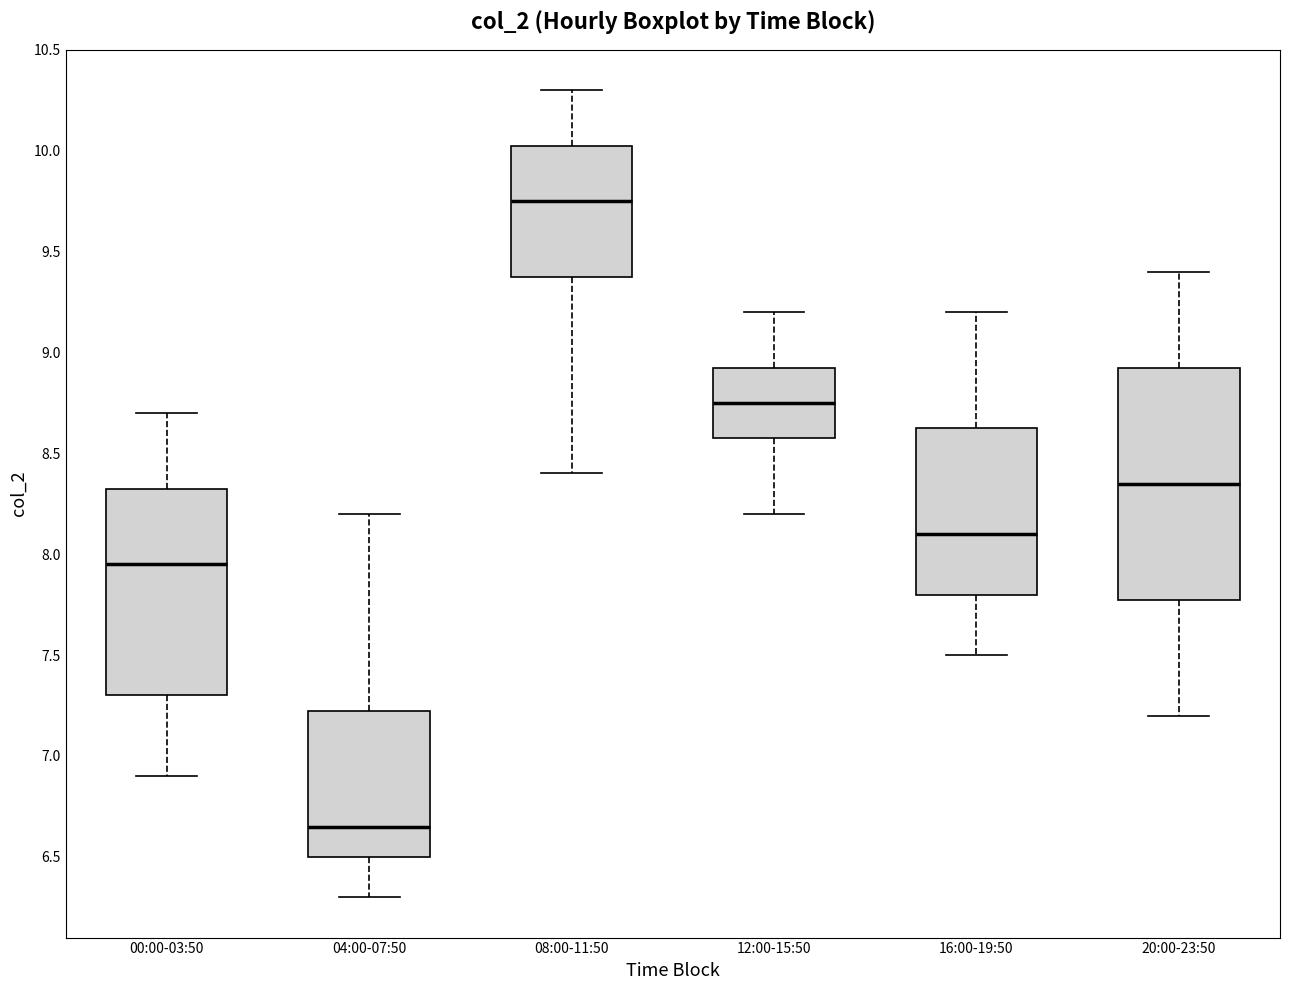

Reading left to right, read every box against the y-axis: the position of its median line, the range the box covers, and the ends of its whiskers. The values are not printed on the chart, so give them approximately, as read against the axis.

00:00-03:50: median 7.95, box 7.30 to 8.35, whiskers 6.90 to 8.70
04:00-07:50: median 6.65, box 6.50 to 7.25, whiskers 6.30 to 8.20
08:00-11:50: median 9.75, box 9.40 to 10.05, whiskers 8.40 to 10.30
12:00-15:50: median 8.75, box 8.60 to 8.95, whiskers 8.20 to 9.20
16:00-19:50: median 8.10, box 7.80 to 8.65, whiskers 7.50 to 9.20
20:00-23:50: median 8.35, box 7.80 to 8.95, whiskers 7.20 to 9.40